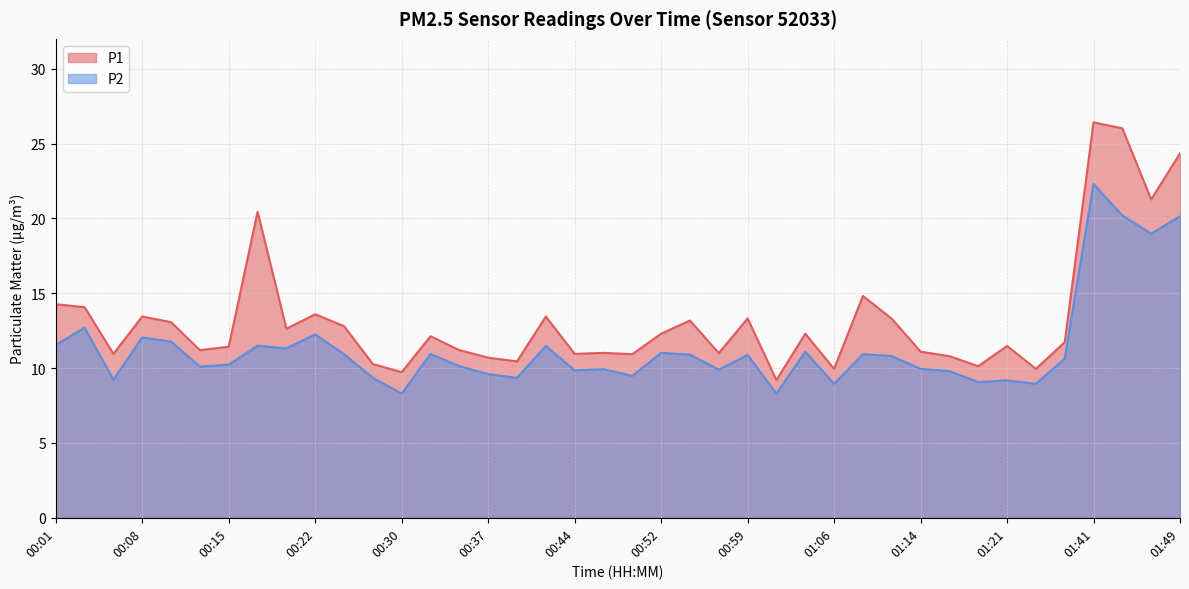

Rank the series at 01:30 from lowest to highest value.

P2, P1